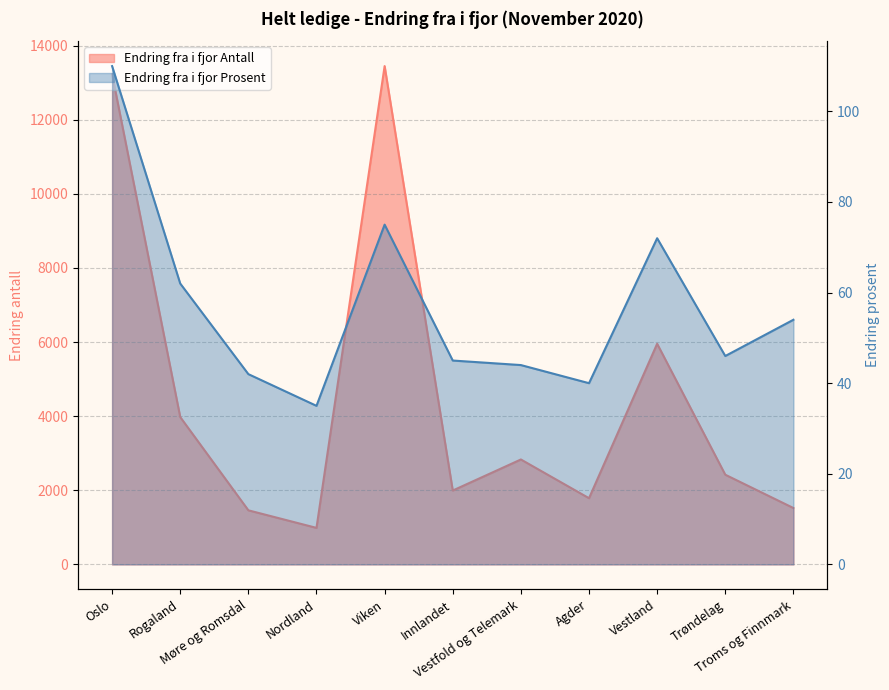

What is the label of the 4th point from the right?

Agder